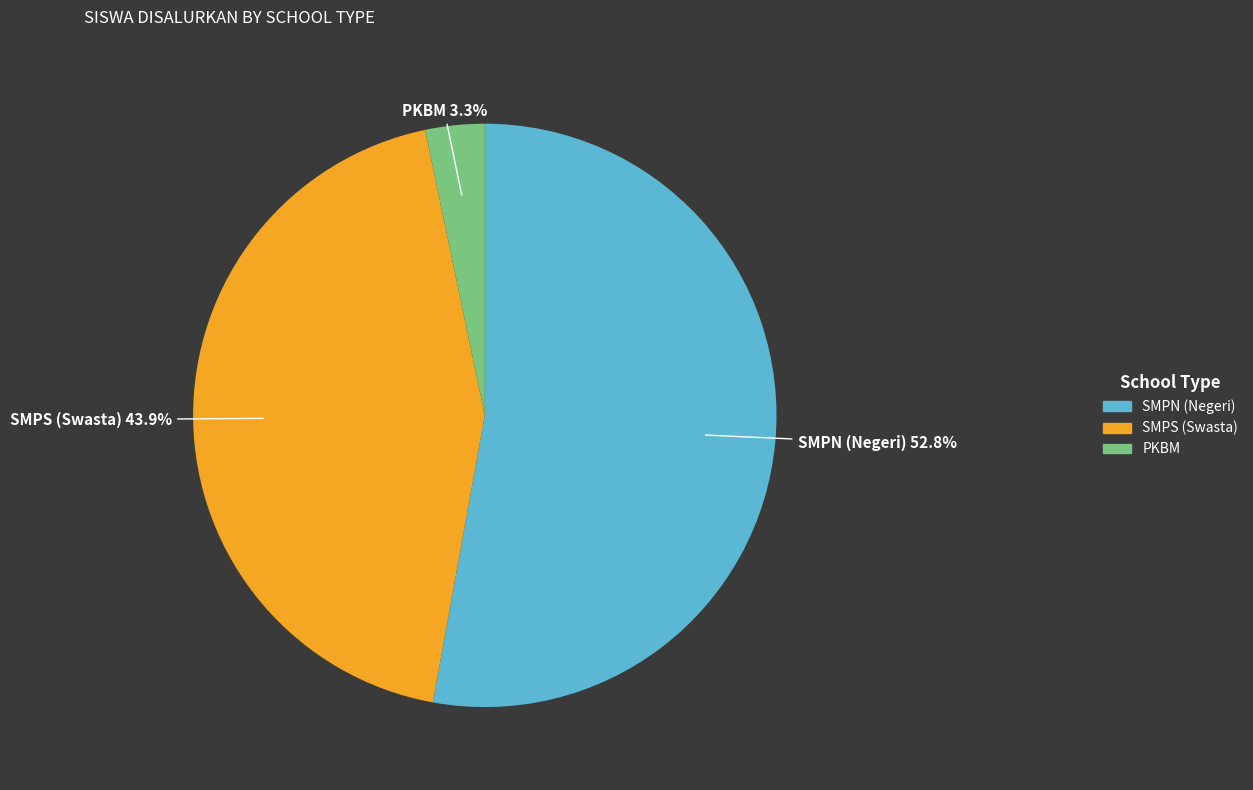

Which category accounts for the majority?

SMPN (Negeri)